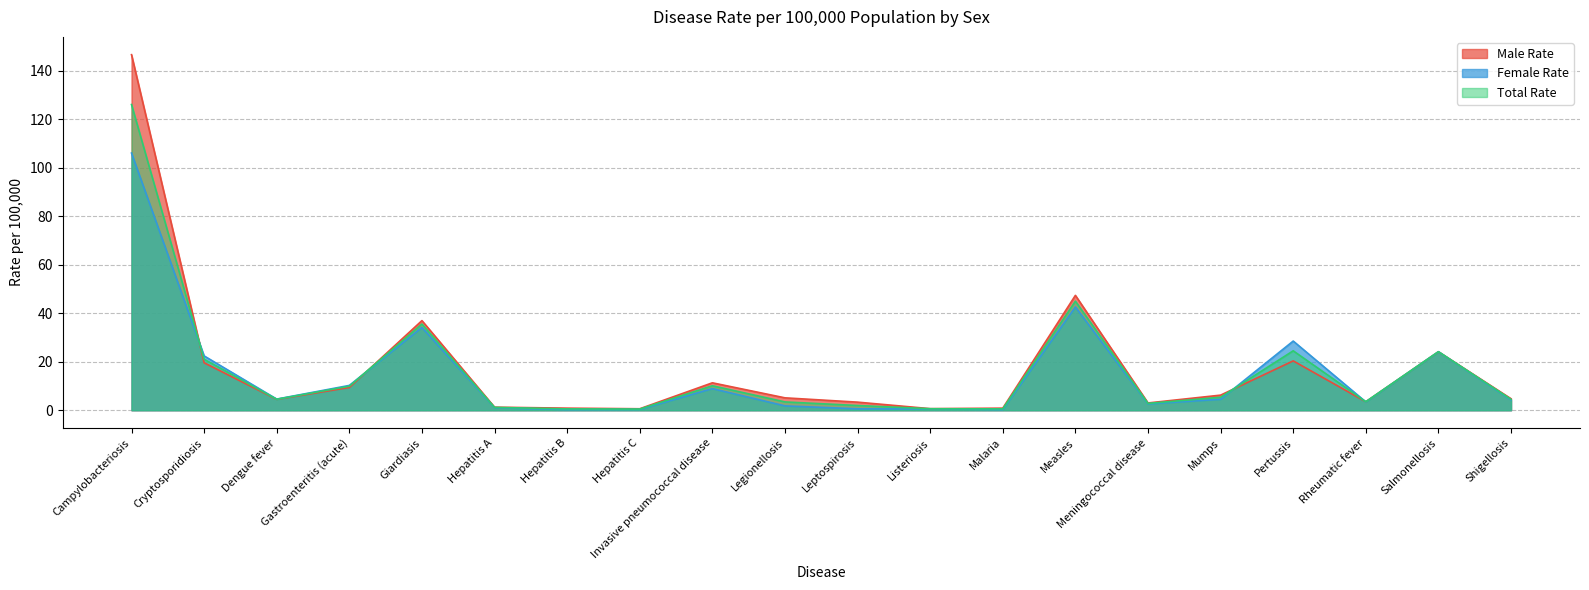

What value does the Male Rate series have at Leptospirosis?

3.3